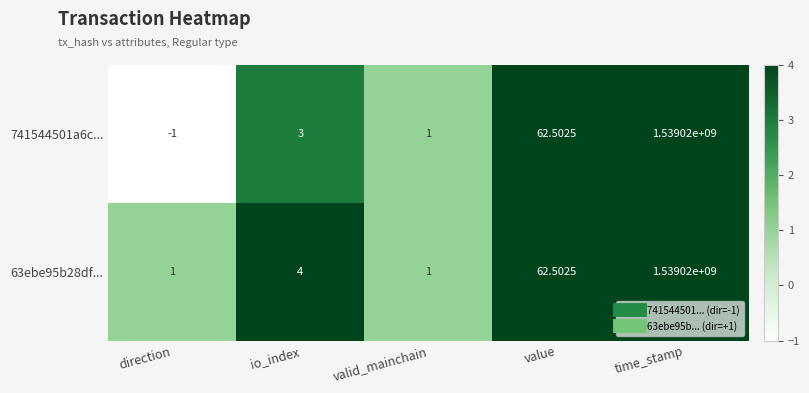

At which label does 741544501a6c... reach its minimum?

direction